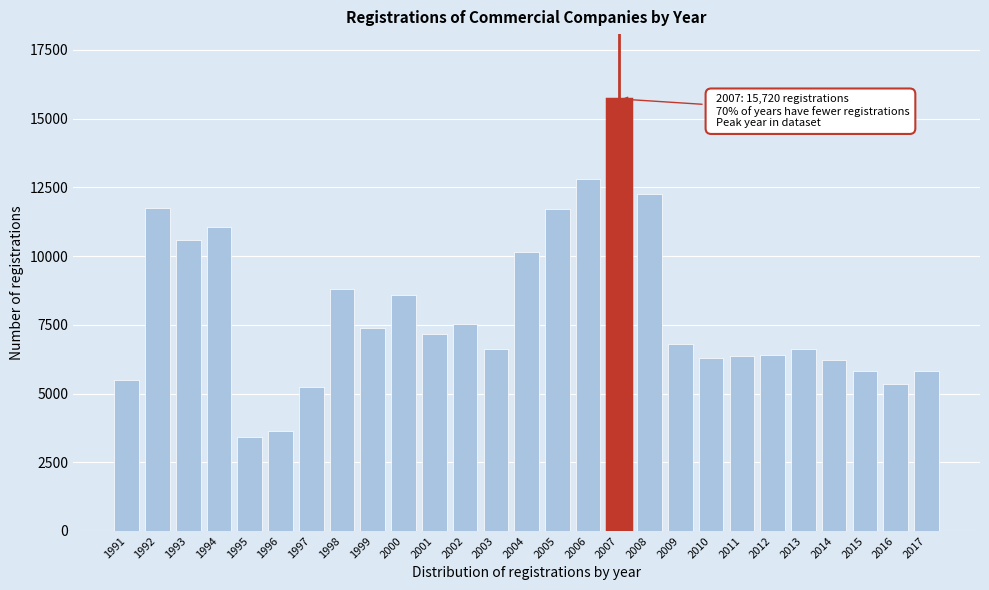

What is the maximum value shown in the chart?

15720